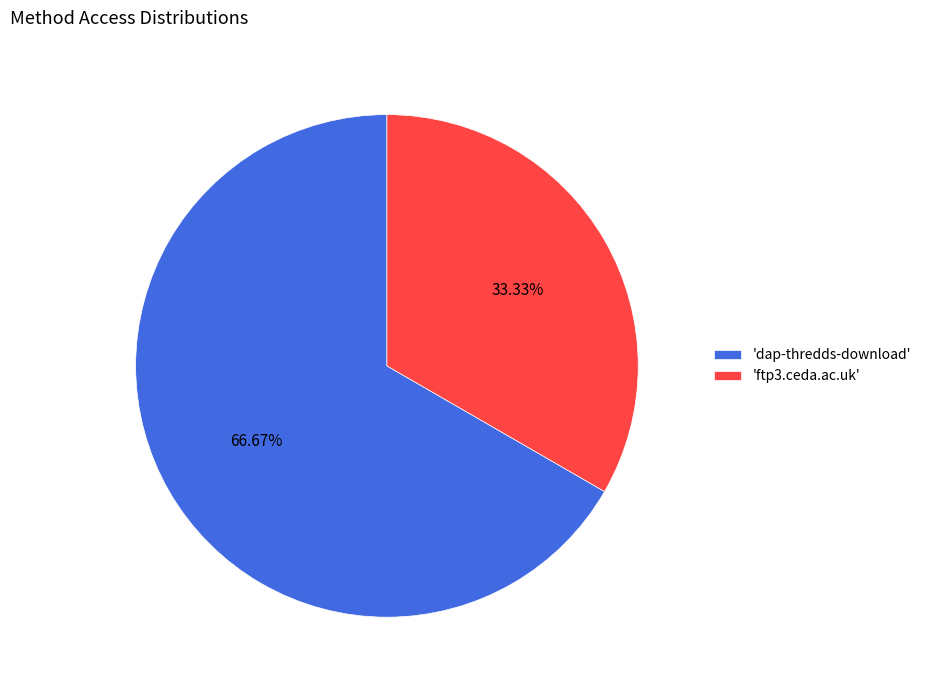

Combined, do 'ftp3.ceda.ac.uk' and 'dap-thredds-download' account for over 50%?

Yes